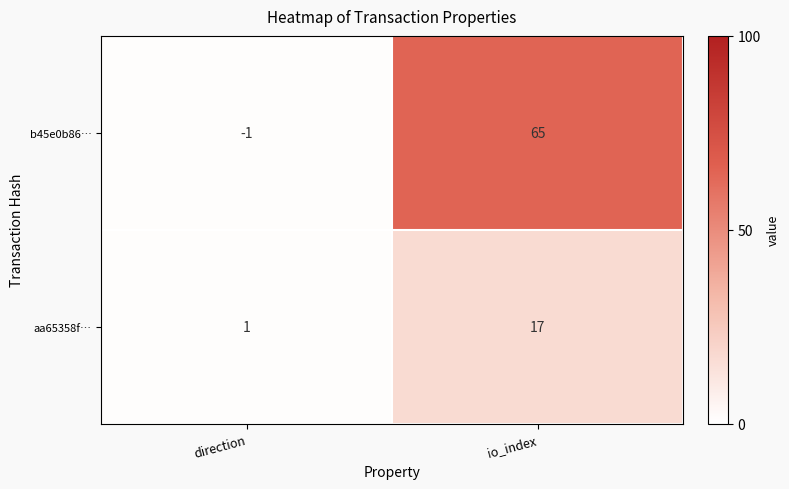

What is the average value of the aa65358f… series?

9